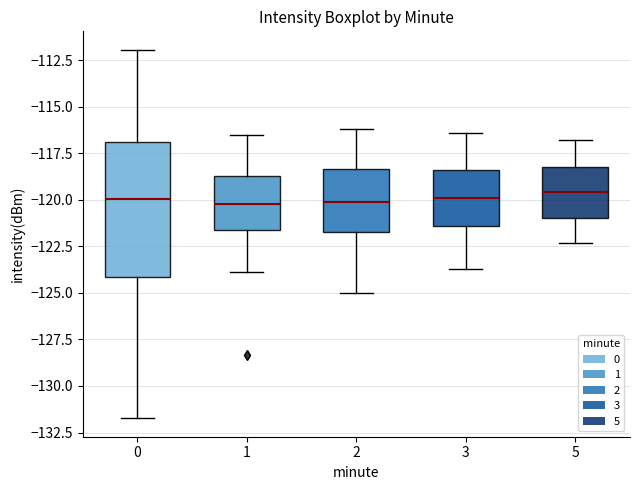

Comparing the boxes themselves (not the whiskers), which one is the tallest?

0